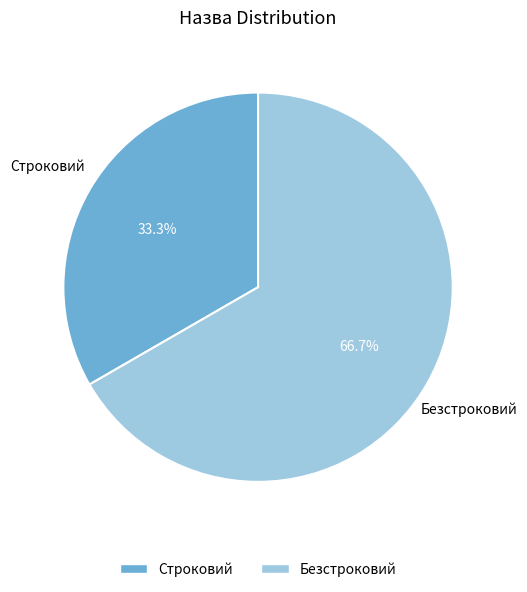

How much of the chart is everything except Безстроковий?

33.3%